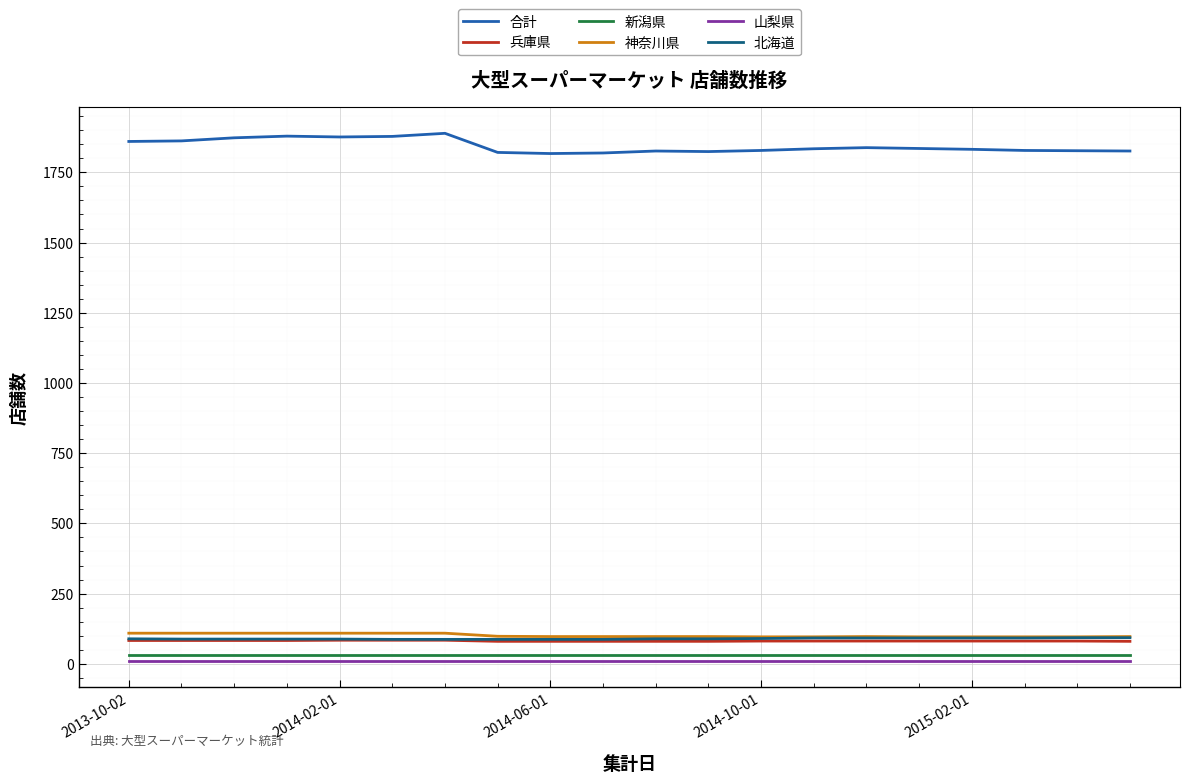

Which series has the largest range (max minus min)?

合計